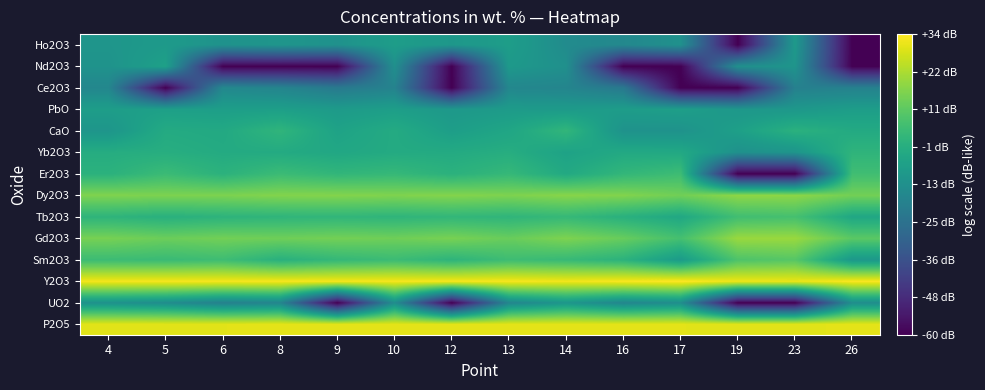

How many series are shown in this chart?

14